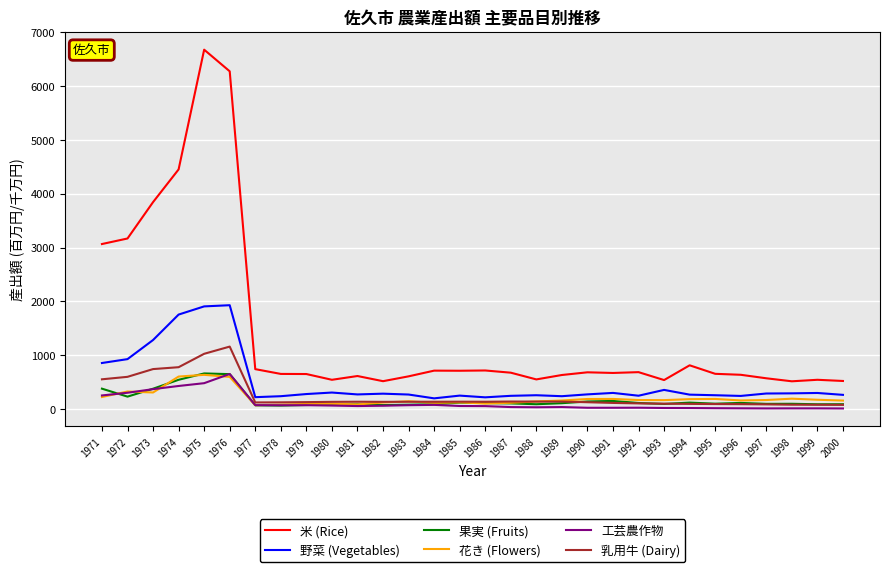

The 花き (Flowers) series shows 223 at 1971. True or false?

True